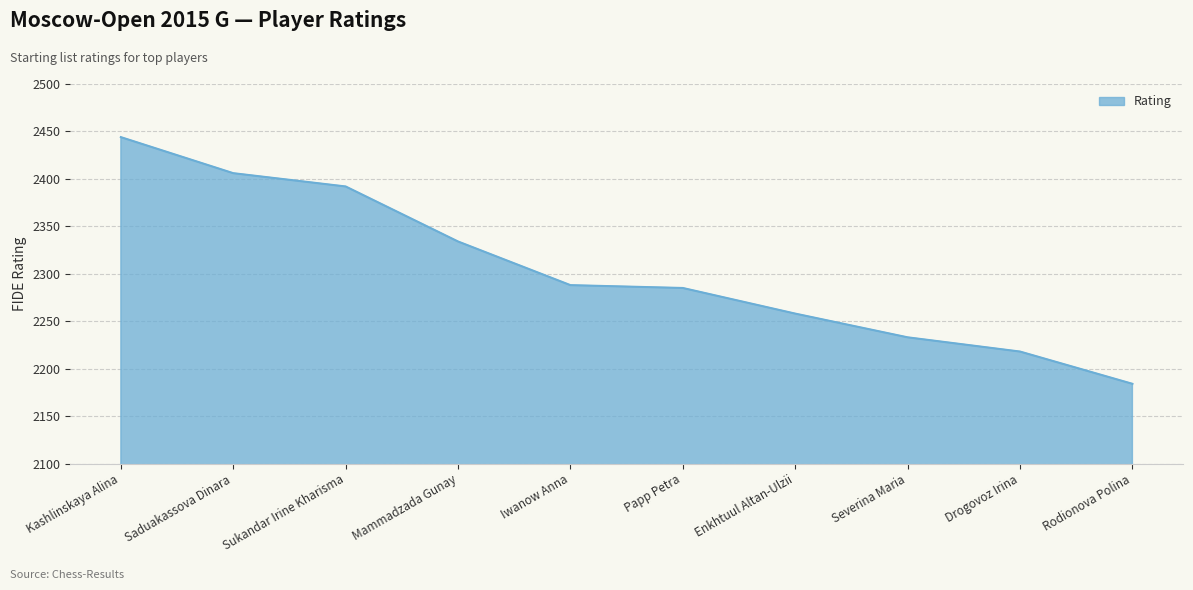

The chart shows a value of 2218 at Drogovoz Irina. True or false?

True